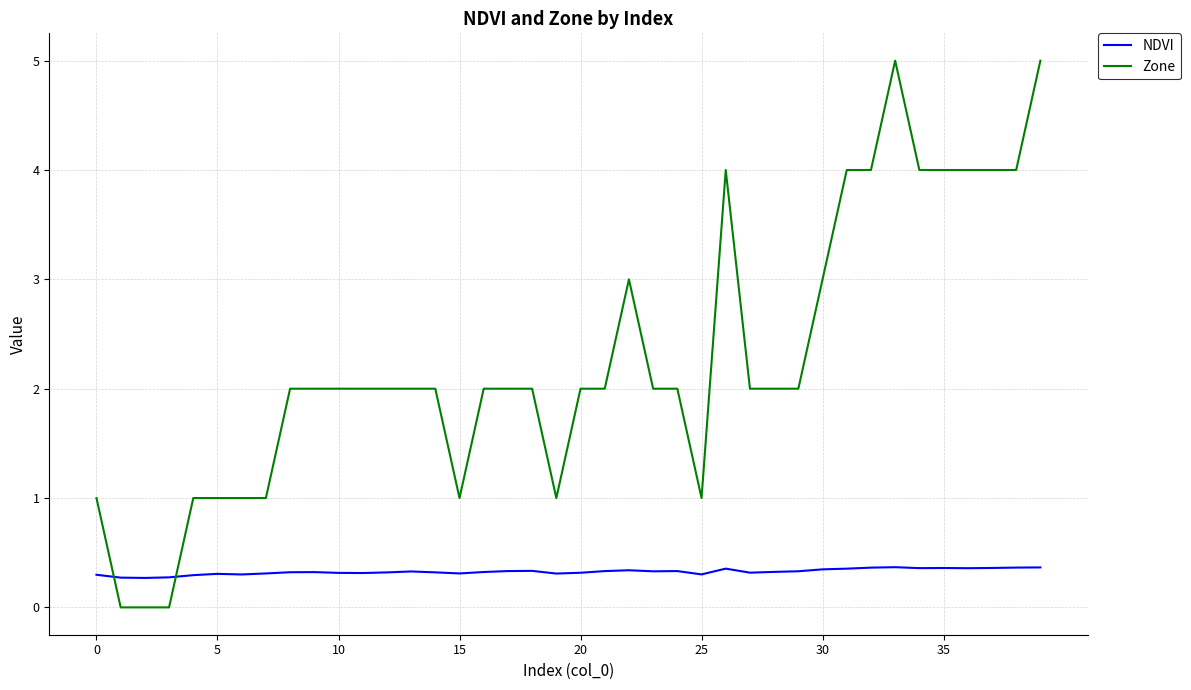

Which series has the largest total across all categories?

Zone